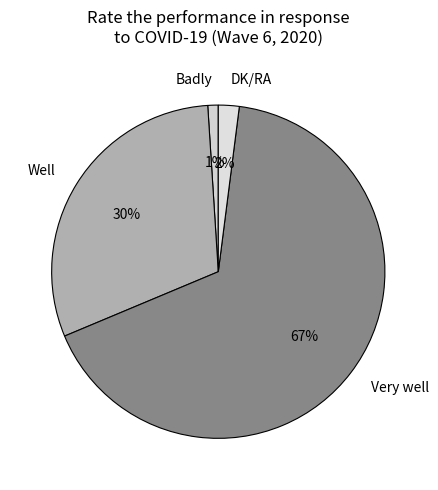

Is the sum of Very well and Badly greater than half?

Yes